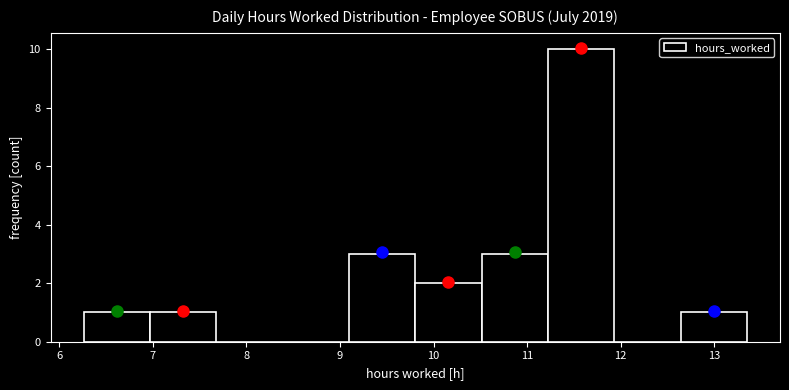

What is the height of the bar covering 12.6 to 13.4 on the x-axis? Neither the bar edges nor the heights are printed on the chart, so give them approximately, as read against the axes.

1